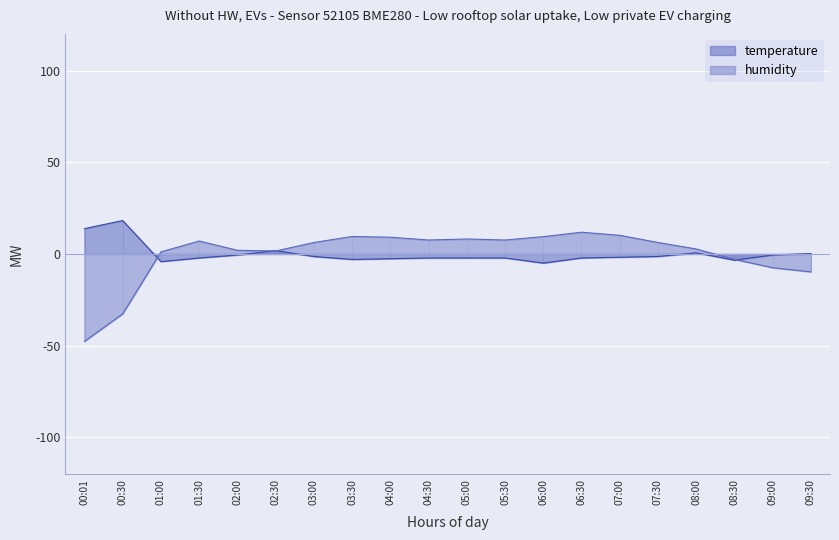

True or false: temperature and humidity cross at least once.

True